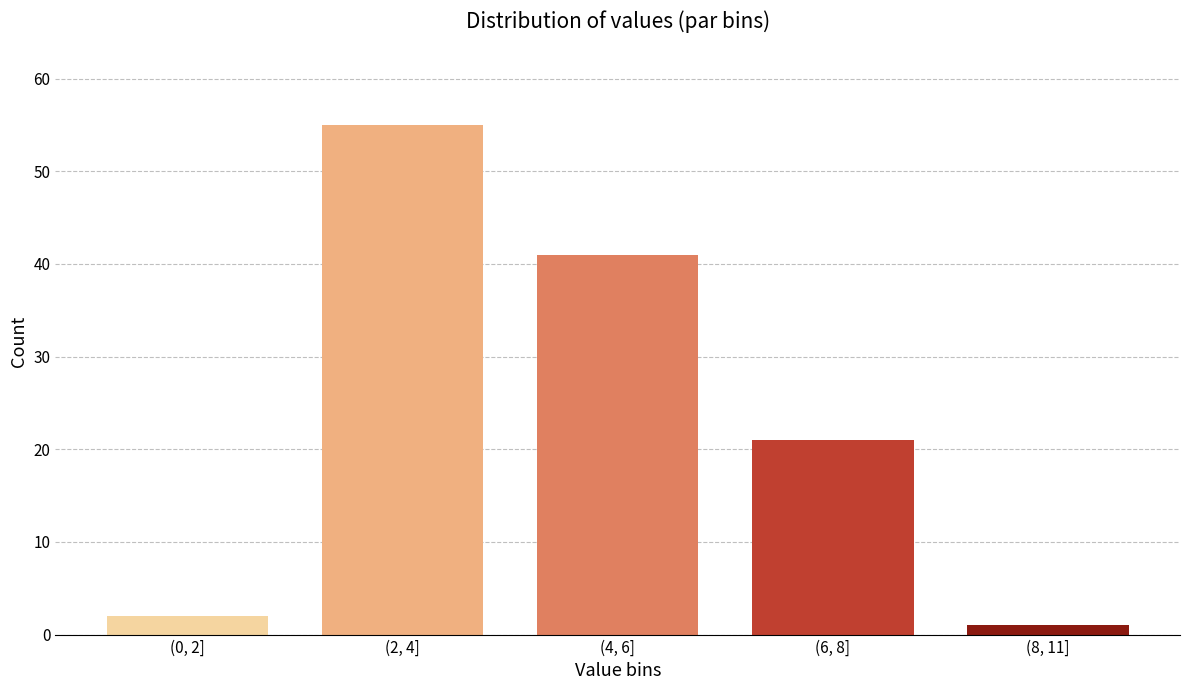

Reading left to right, extract all data points from this chart.

2	55	41	21	1